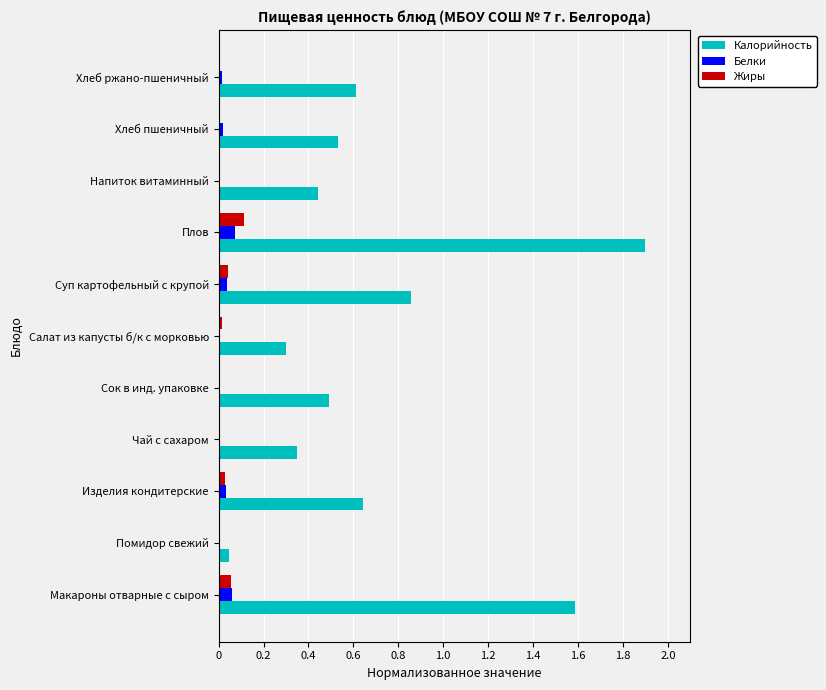

Between Помидор свежий and Хлеб пшеничный, which series saw the biggest shift?

Калорийность